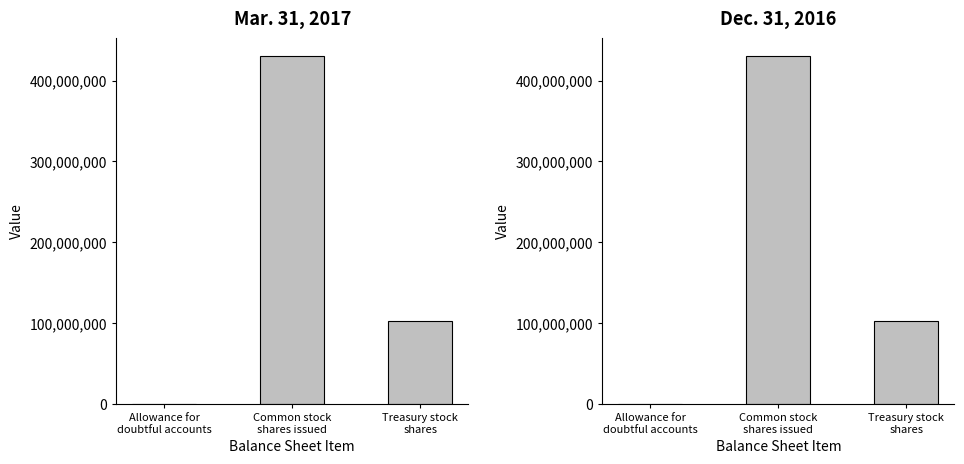

What is the approximate value of Mar. 31, 2017 at Treasury stock
shares, to the nearest 50?

102000000